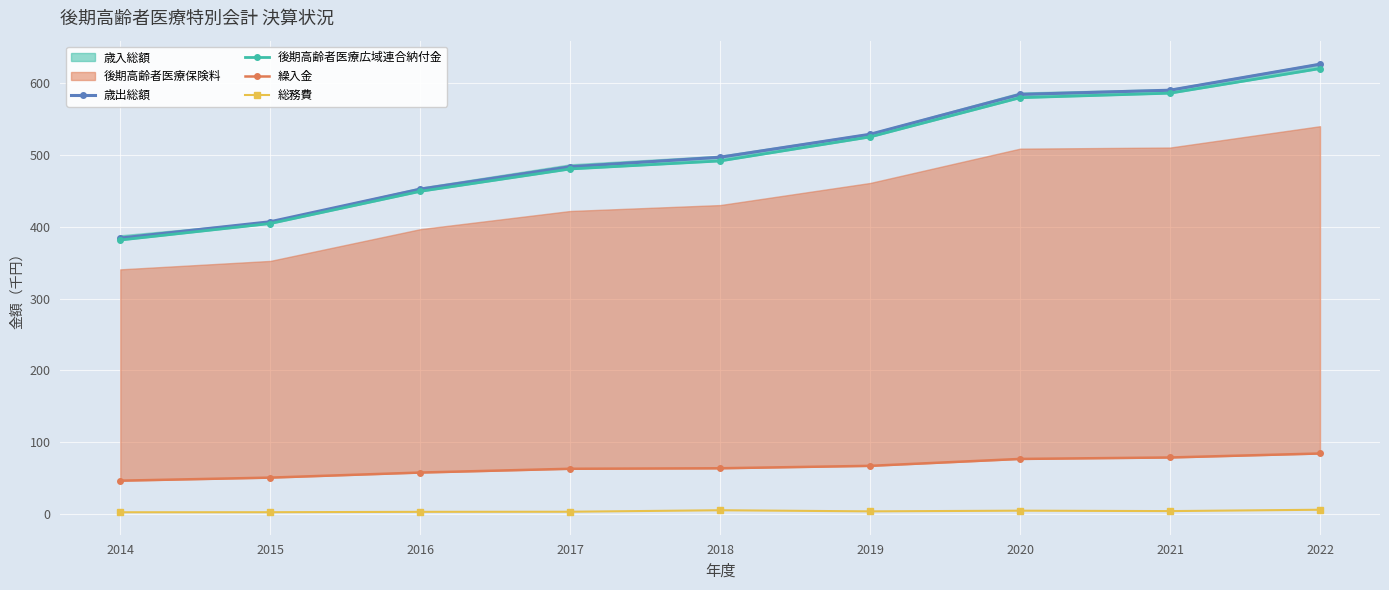

True or false: 総務費 has a value of 2.7 at 2016.

True